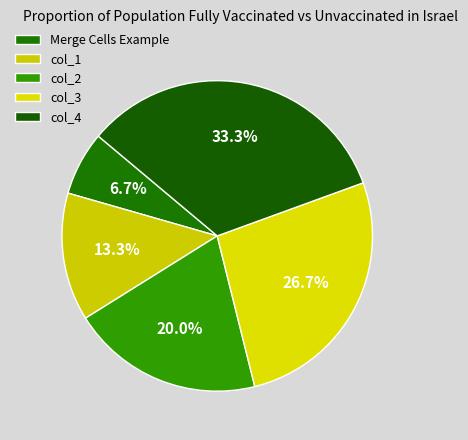

The Merge Cells Example slice represents 7% of the pie. True or false?

True